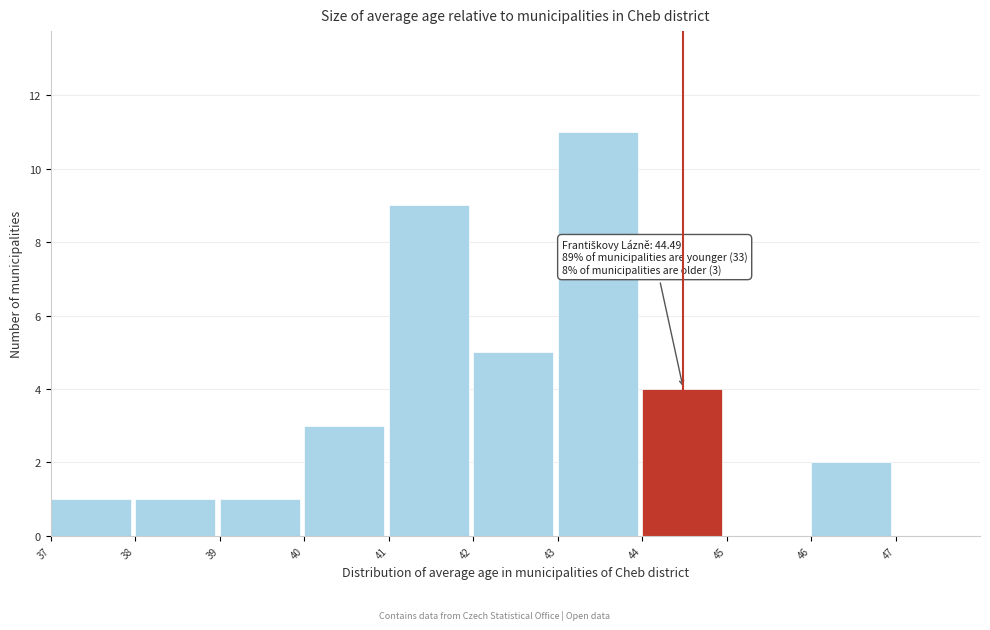

Over which range of the x-axis is the bar tallest?

43 to 44